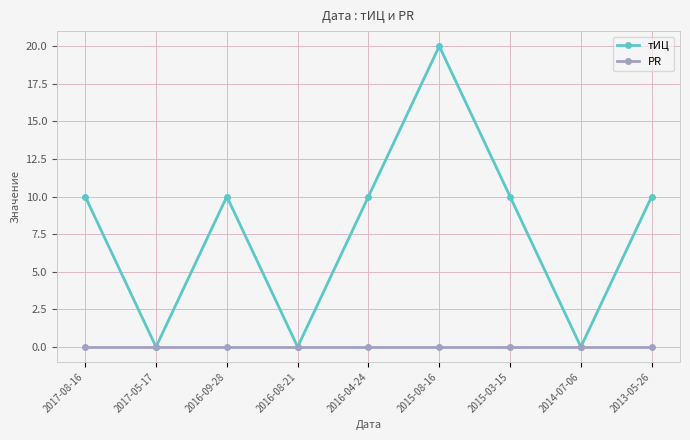

The value of тИЦ at 2016-04-24 is 15. True or false?

False